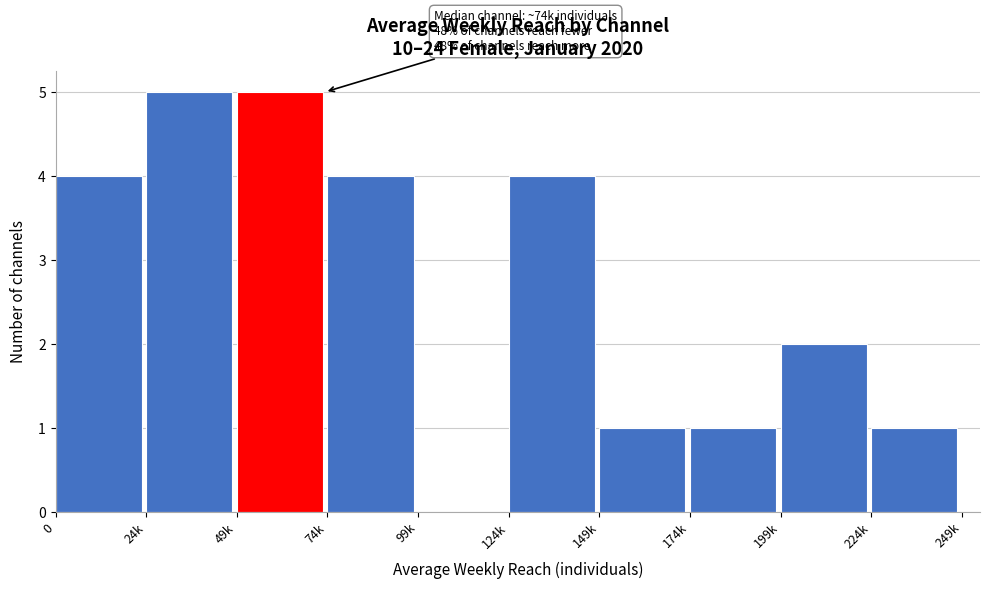

Reading left to right, transcribe all the data shown in this chart.

0=4	24k=5	49k=5	74k=4	99k=0	124k=4	149k=1	174k=1	199k=2	224k=1